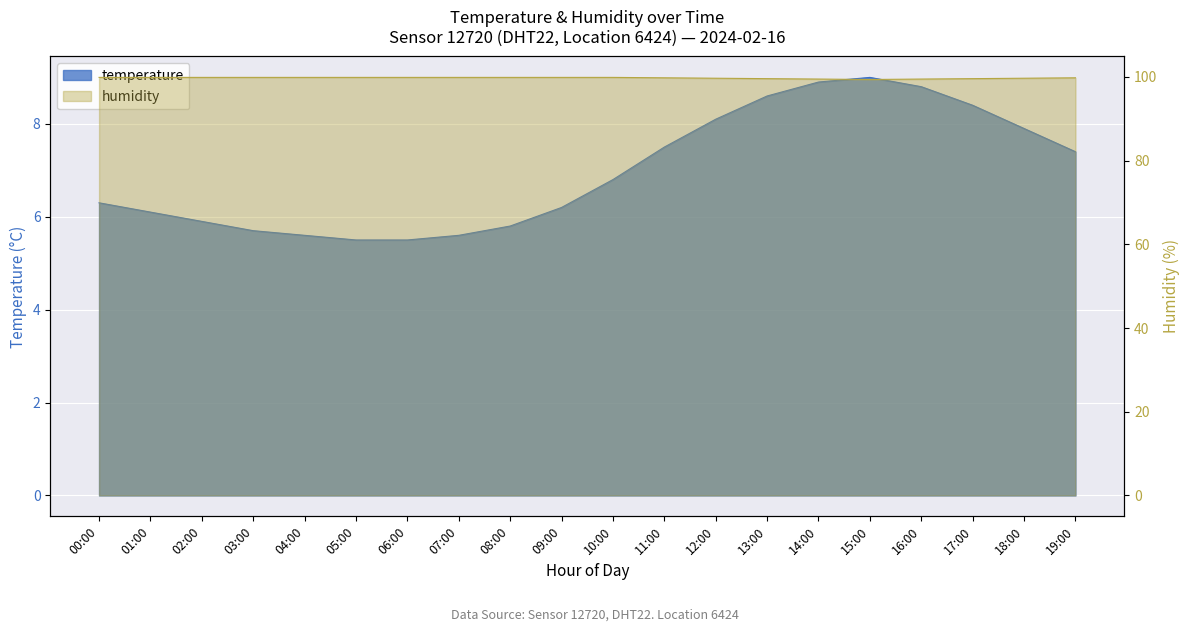

At how many categories does at least one series exceed 83?

20